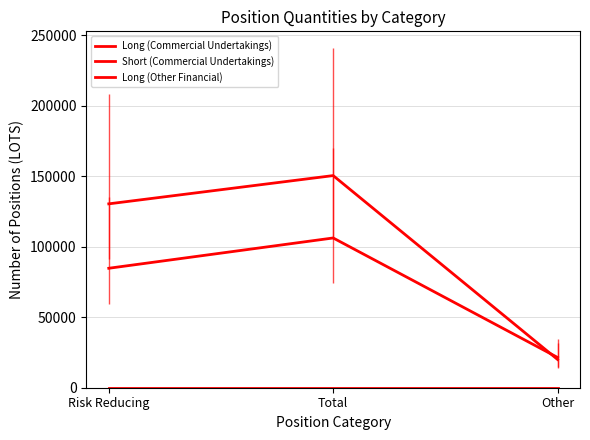

Between Risk Reducing and Total, which series saw the biggest shift?

Long (Commercial Undertakings)